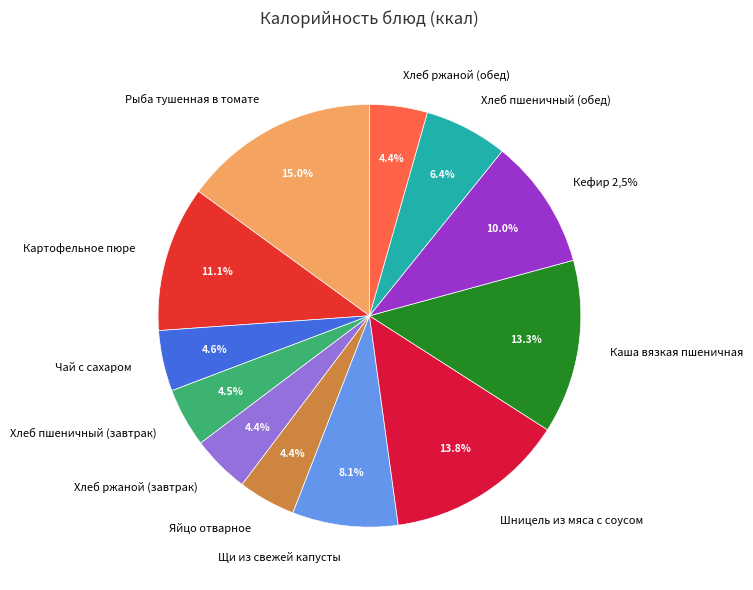

To the nearest percent, what is the difference between the largest and smallest slice percentages?

11%